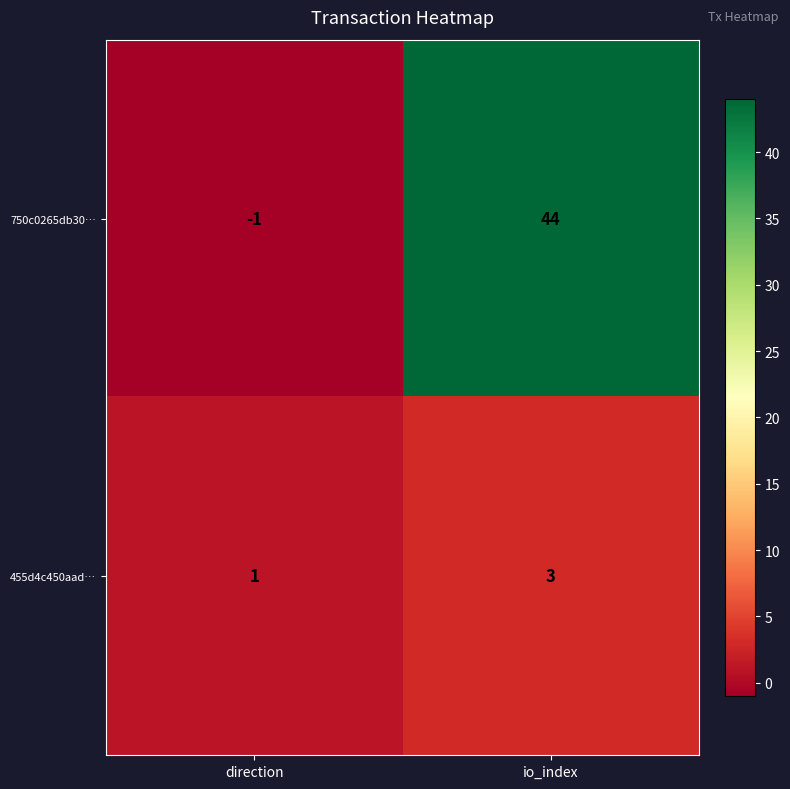

Reading left to right, extract all data points from this chart.

750c0265db30…: direction=-1	io_index=44
455d4c450aad…: direction=1	io_index=3